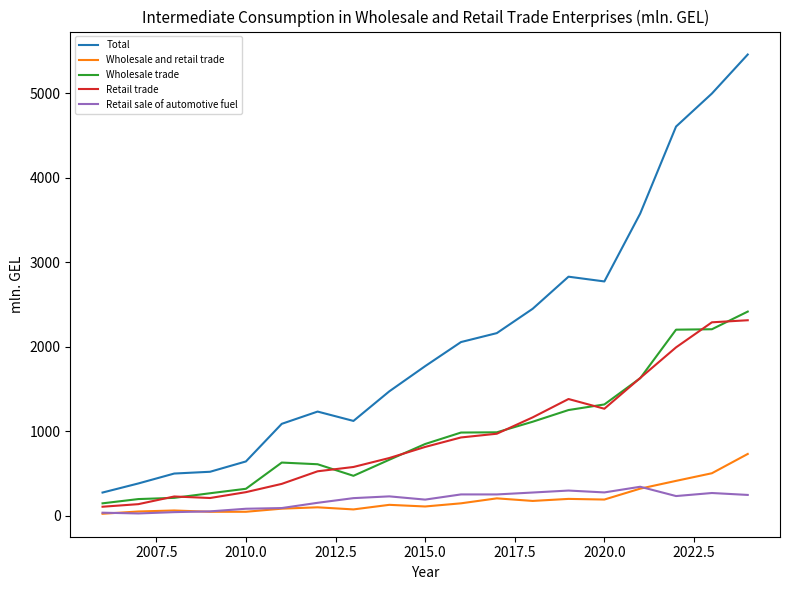

True or false: Retail trade and Total cross at least once.

False